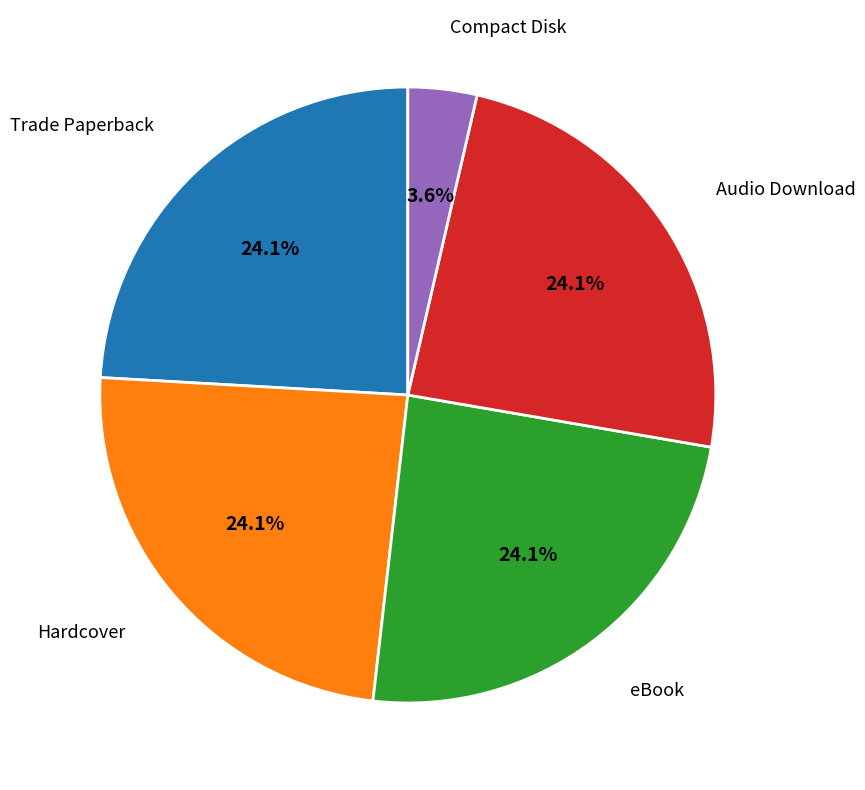

The eBook slice represents 11% of the pie. True or false?

False